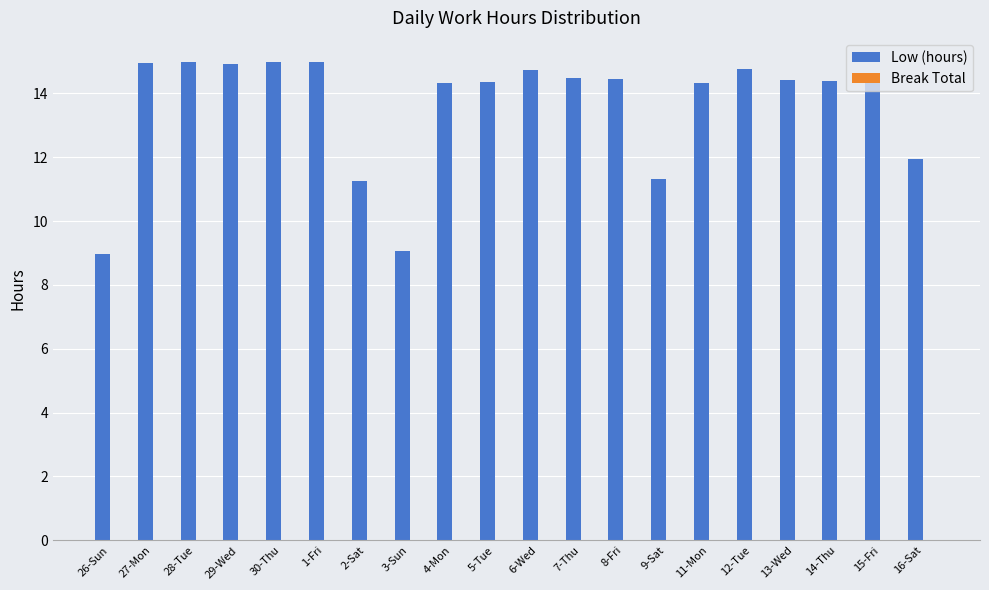

What is the label of the 14th bar from the right?

2-Sat